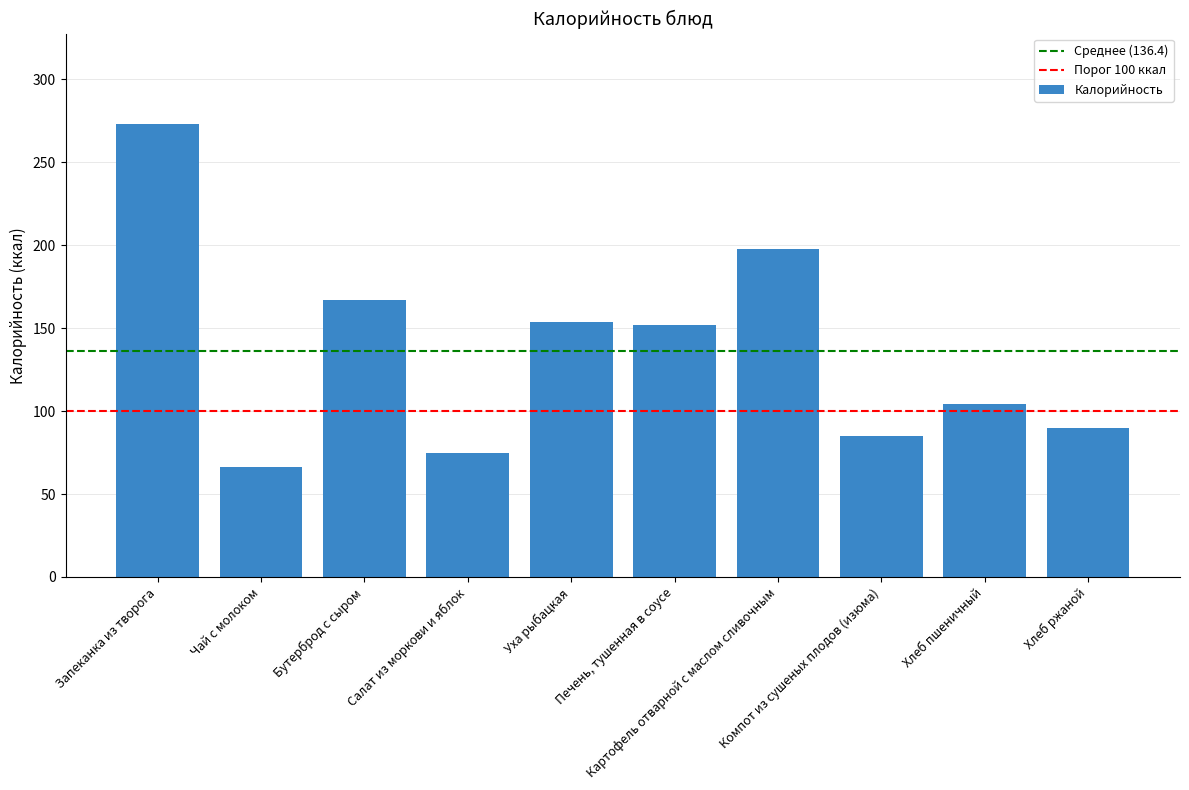

Approximately how many times larger is the value at Хлеб пшеничный compared to Чай с молоком?

1.6